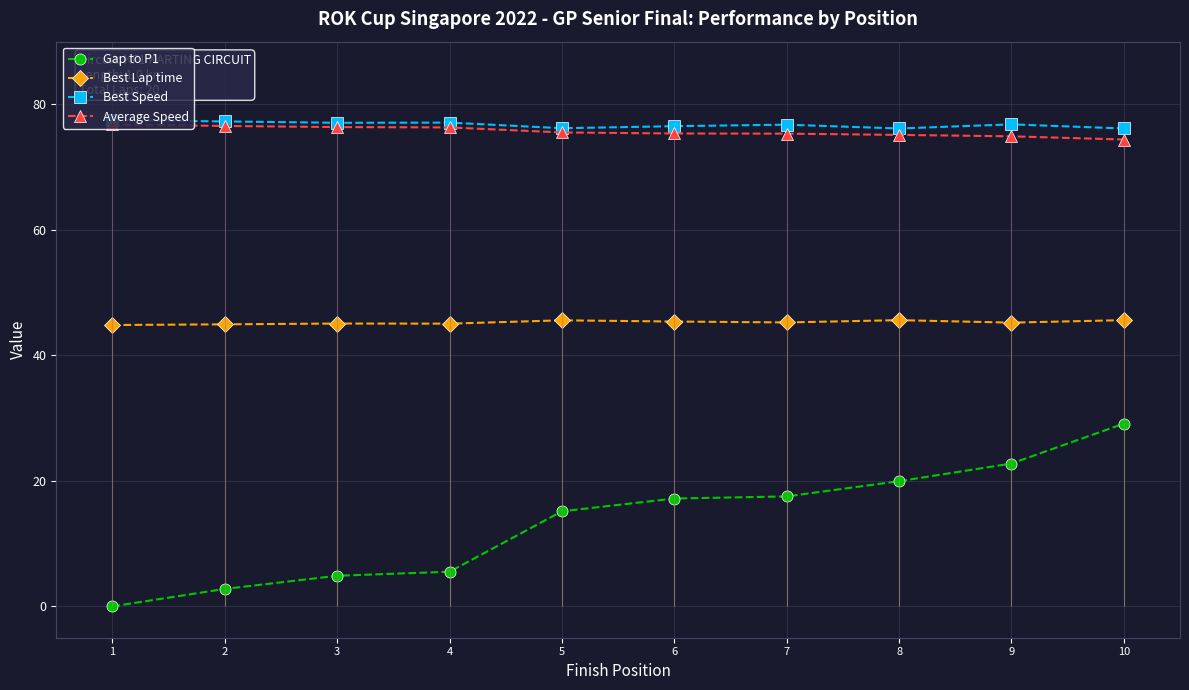

Is this an area chart (filled region under the line)?

No